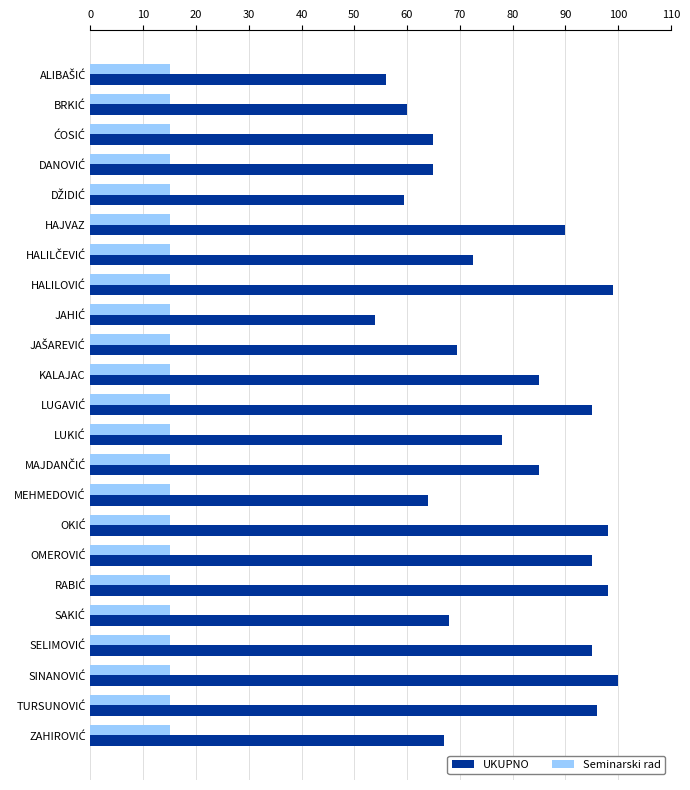

Which series has the largest total across all categories?

UKUPNO